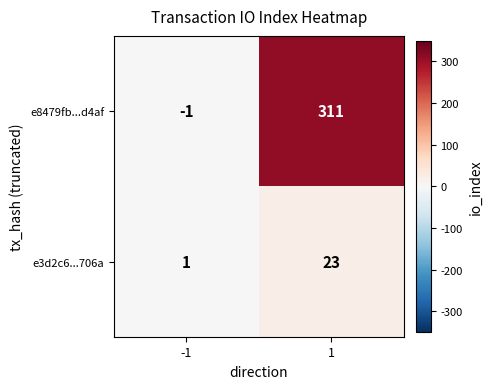

Between -1 and 1, which series saw the biggest shift?

e8479fb...d4af